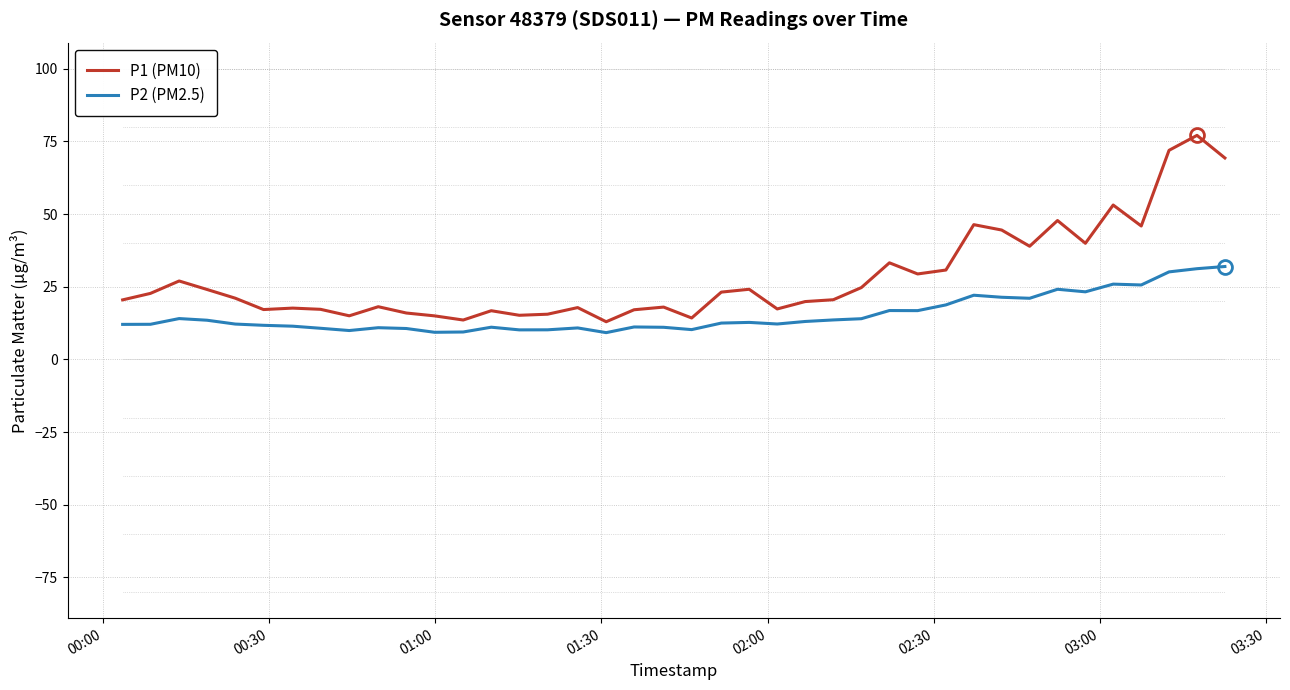

What is the minimum value shown in the chart?

9.2